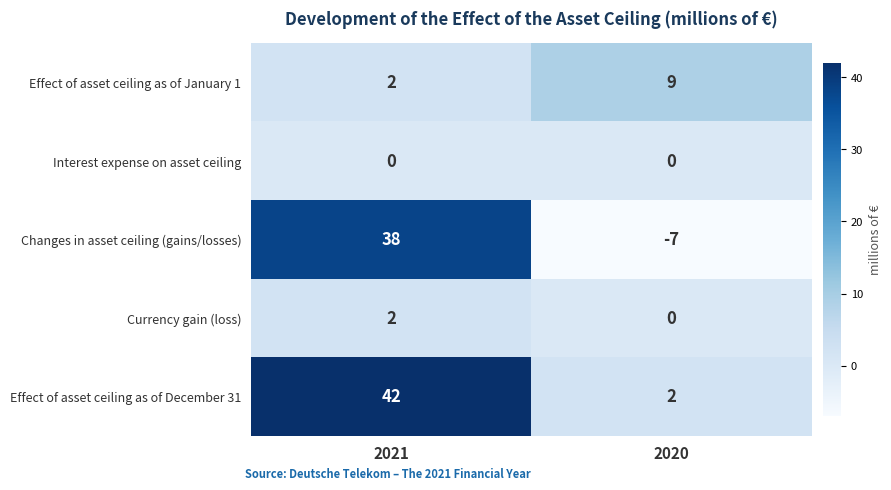

What is the sum of all Effect of asset ceiling as of December 31 values?

44